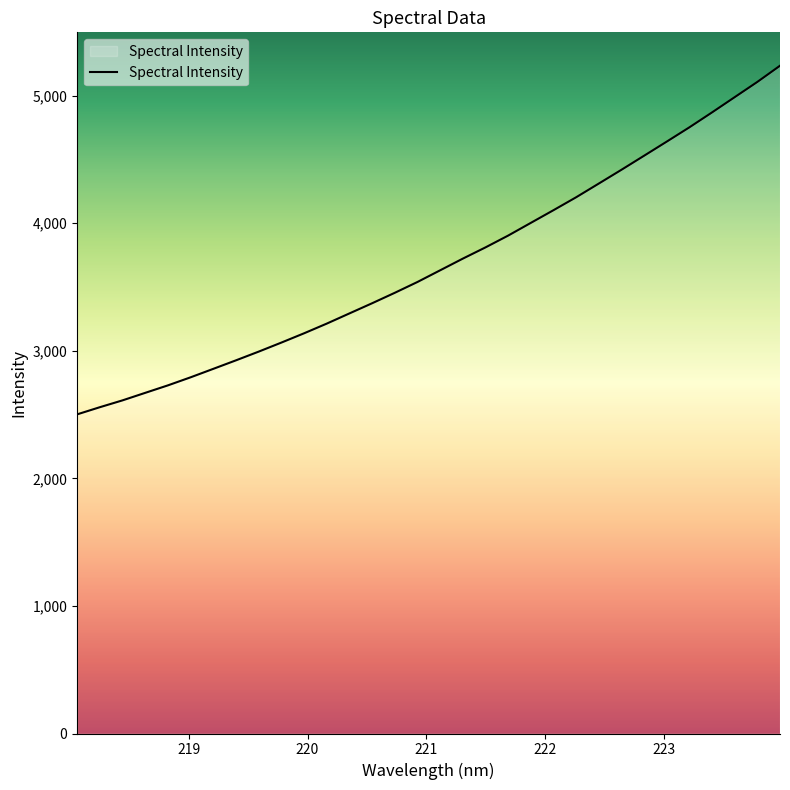

What is the difference between the maximum and minimum values?

2733.0